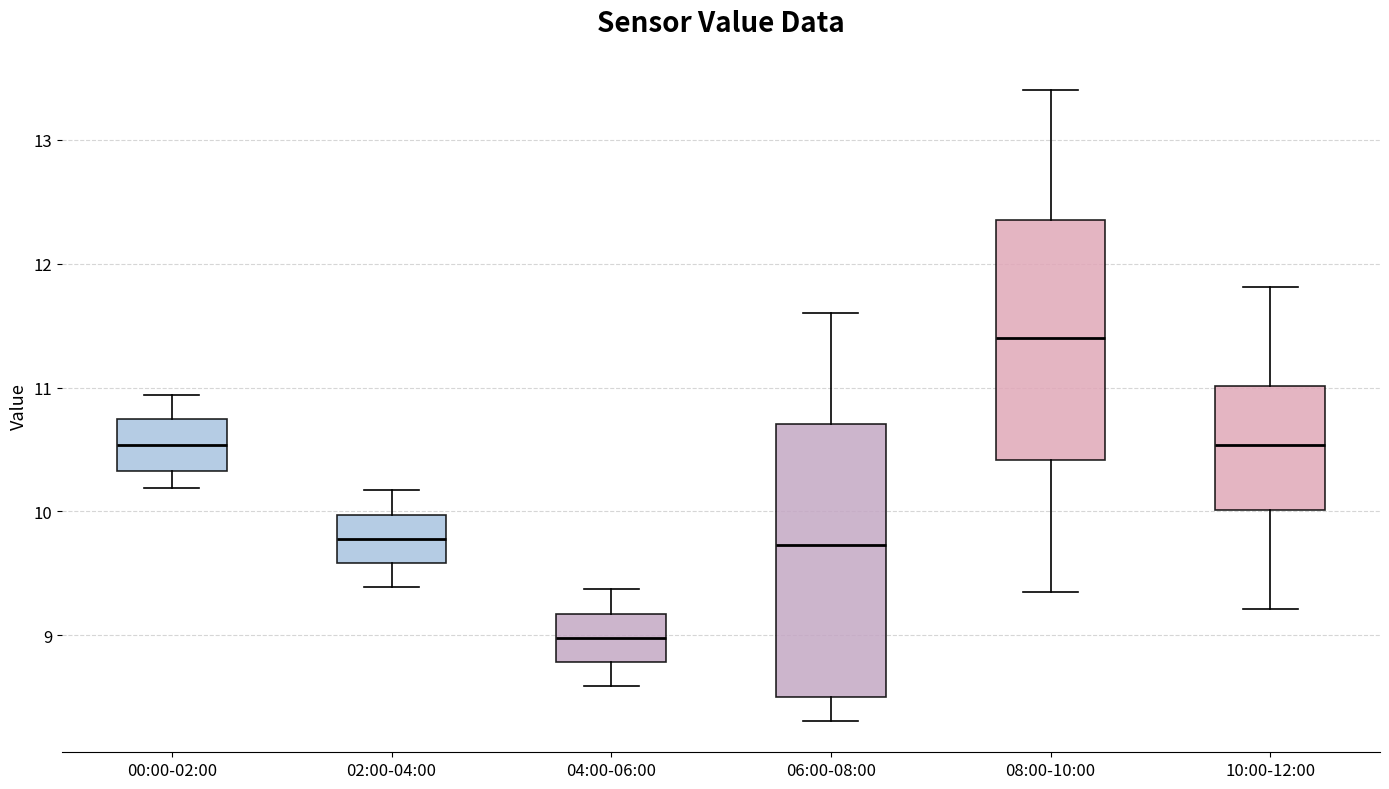

Comparing the boxes themselves (not the whiskers), which one is the tallest?

06:00-08:00